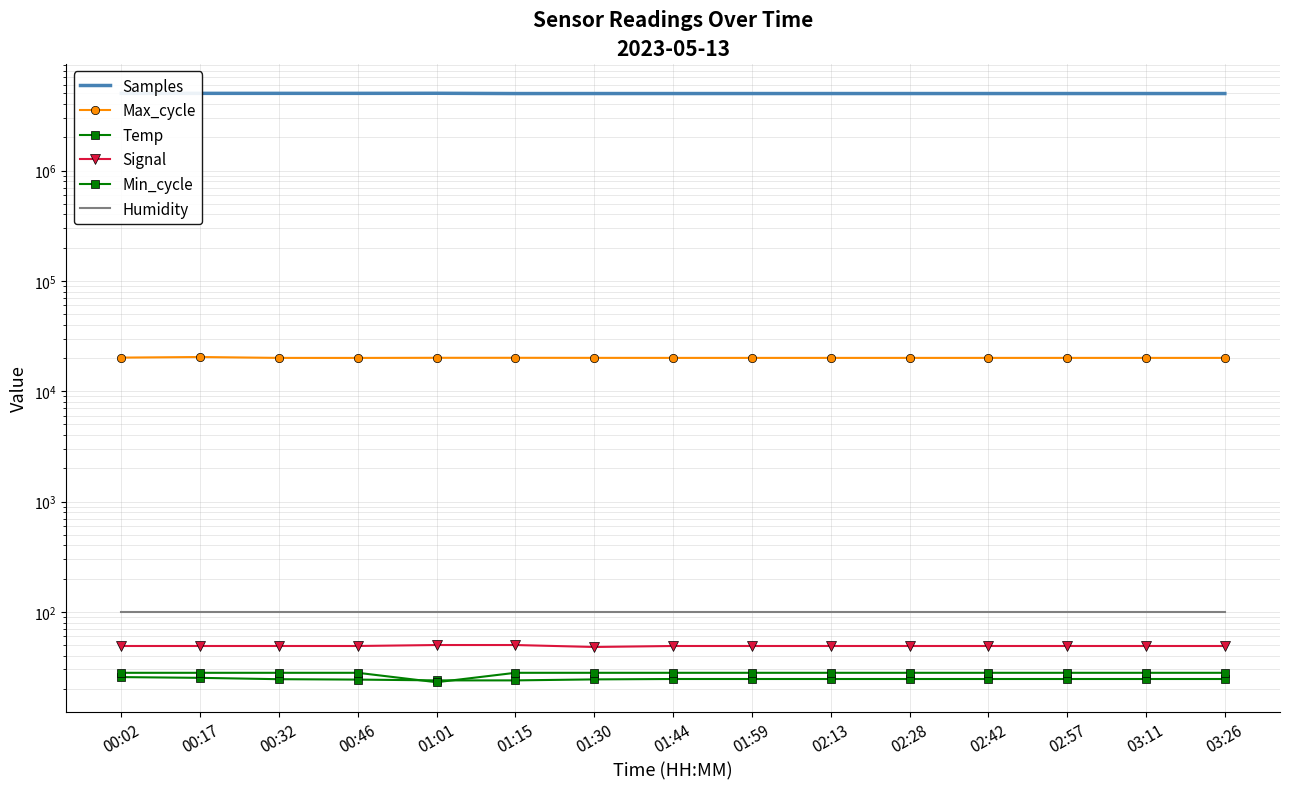

The Max_cycle series shows 20038.0 at 02:13. True or false?

True